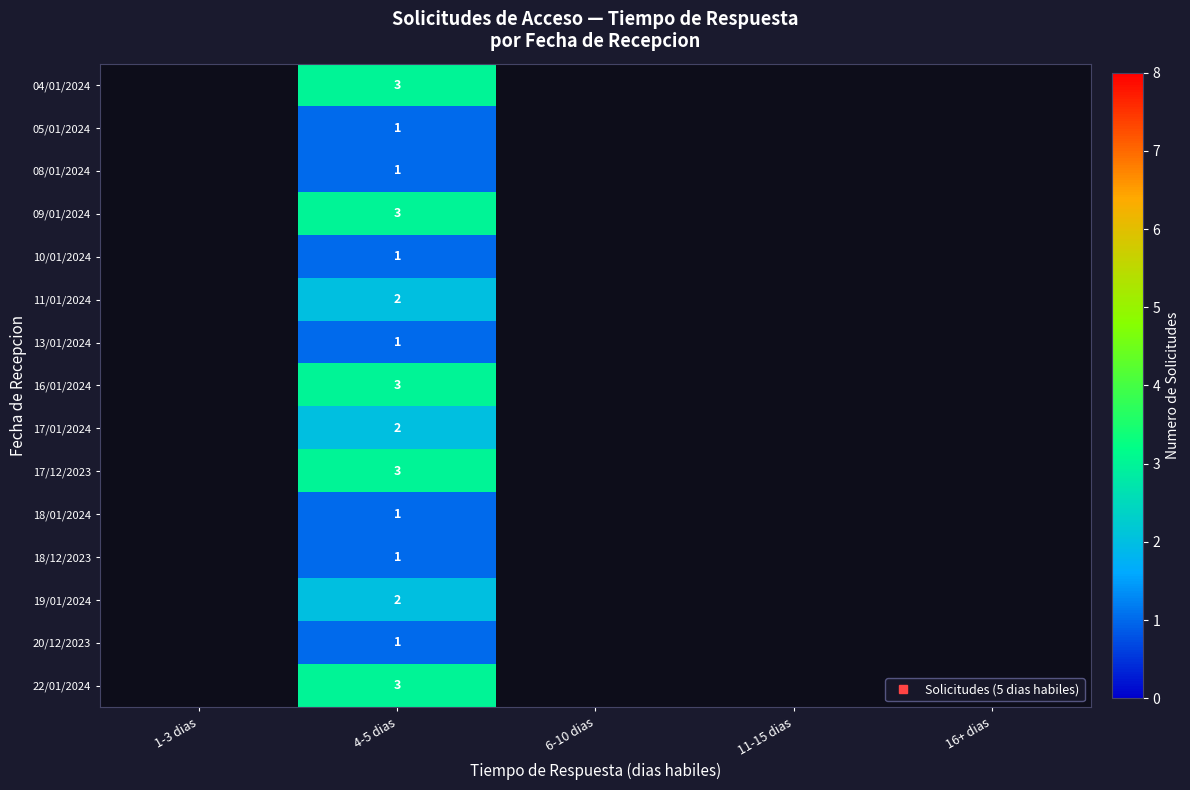

At which label is 18/12/2023 closest to 0?

1-3 dias